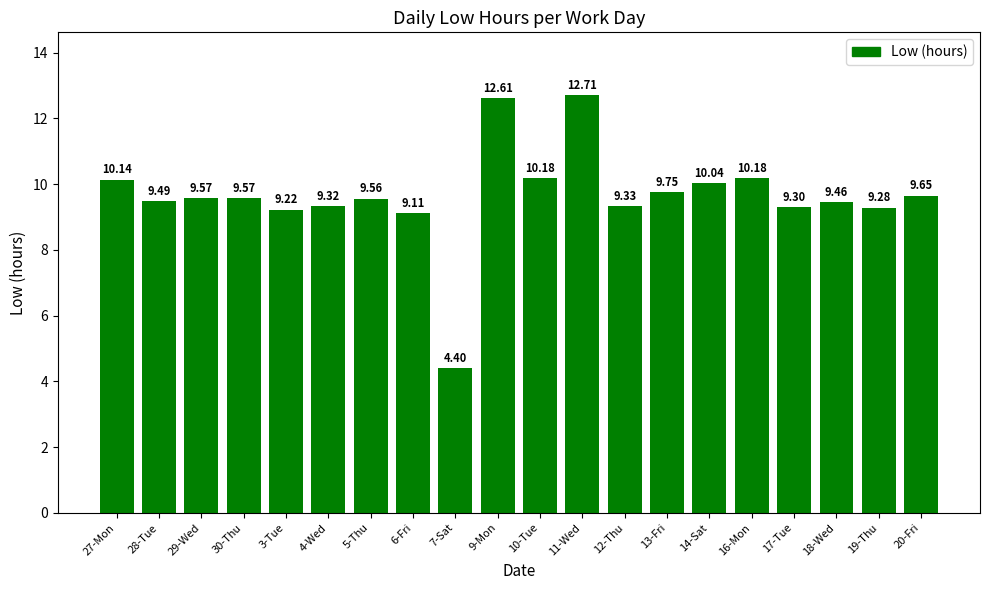

The value at 7-Sat is 6.2. True or false?

False